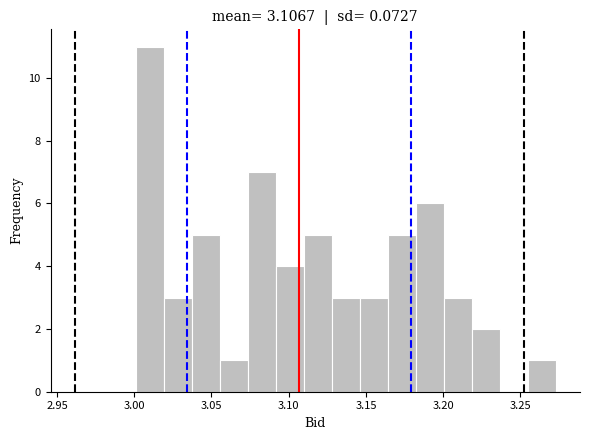

Read against the x-axis, roughly where is the centre of the tallest bar?

3.010